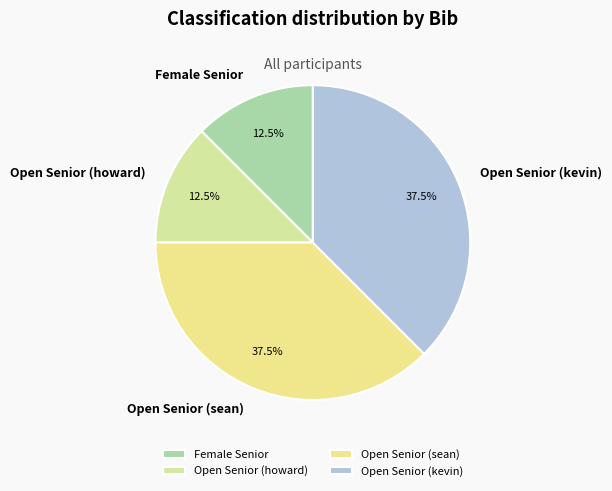

To the nearest percent, what is the average slice percentage?

25%